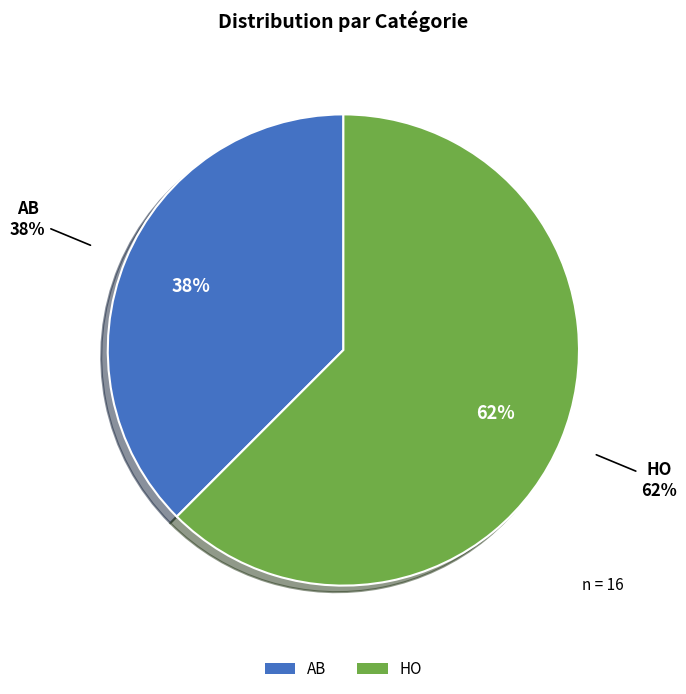

What percentage is the AB slice, to the nearest percent?

38%